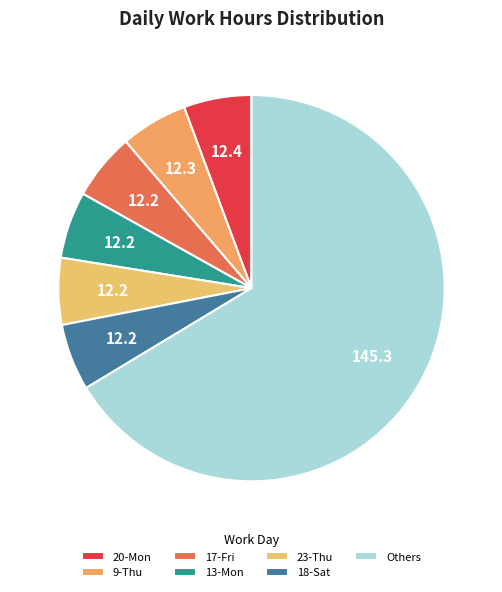

Which slice is the largest?

Others